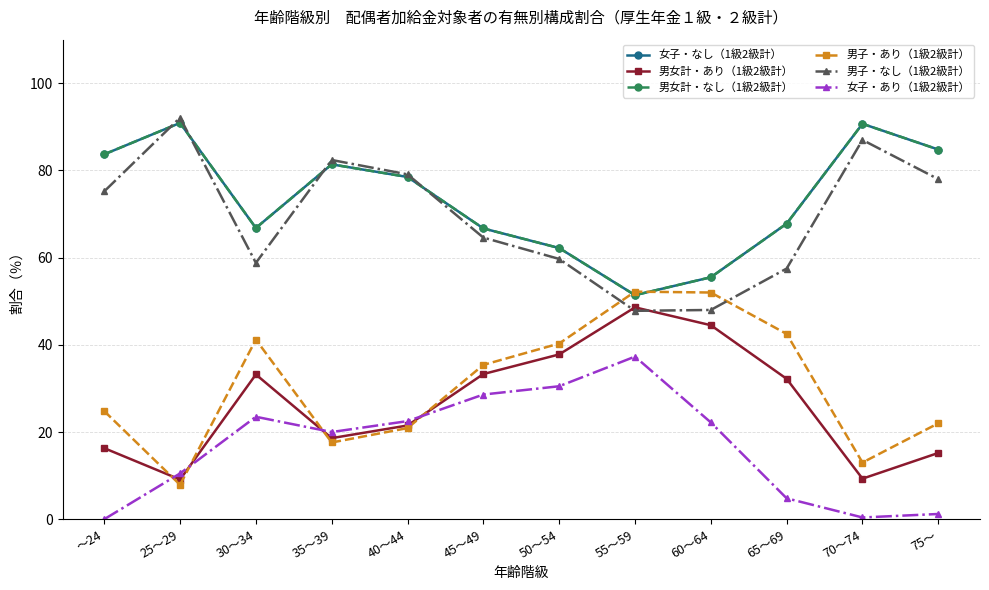

Reading left to right, extract all data points from this chart.

女子・なし（1級2級計）: 83.7	90.9	66.8	81.4	78.5	66.7	62.2	51.4	55.5	67.8	90.7	84.8
男女計・あり（1級2級計）: 16.3	9.1	33.2	18.6	21.5	33.3	37.8	48.6	44.5	32.2	9.3	15.2
男女計・なし（1級2級計）: 83.7	90.9	66.8	81.4	78.5	66.7	62.2	51.4	55.5	67.8	90.7	84.8
男子・あり（1級2級計）: 24.8	7.9	41.2	17.6	20.9	35.4	40.3	52.2	52.0	42.5	13.0	22.0
男子・なし（1級2級計）: 75.2	92.1	58.8	82.4	79.1	64.6	59.7	47.8	48.0	57.5	87.0	78.0
女子・あり（1級2級計）: 0.0	10.5	23.5	20.0	22.5	28.6	30.5	37.3	22.2	4.8	0.4	1.2